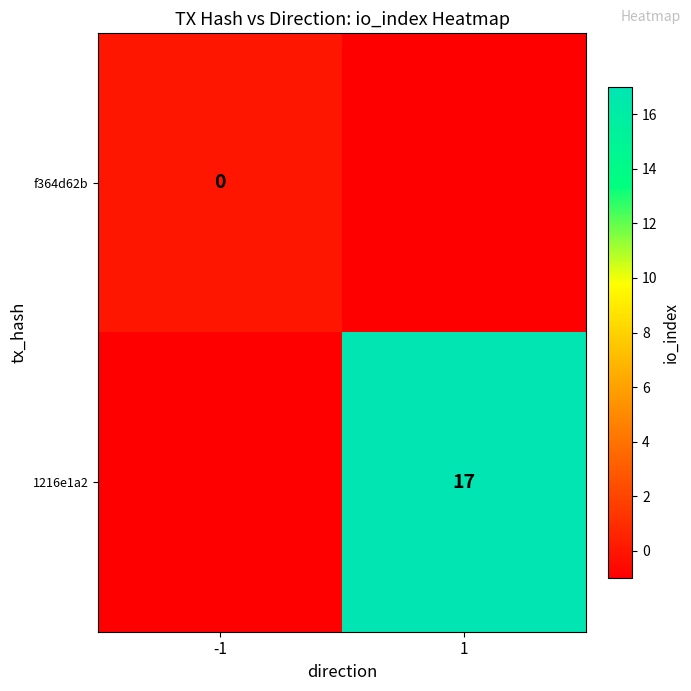

How many data points does each series have?

2